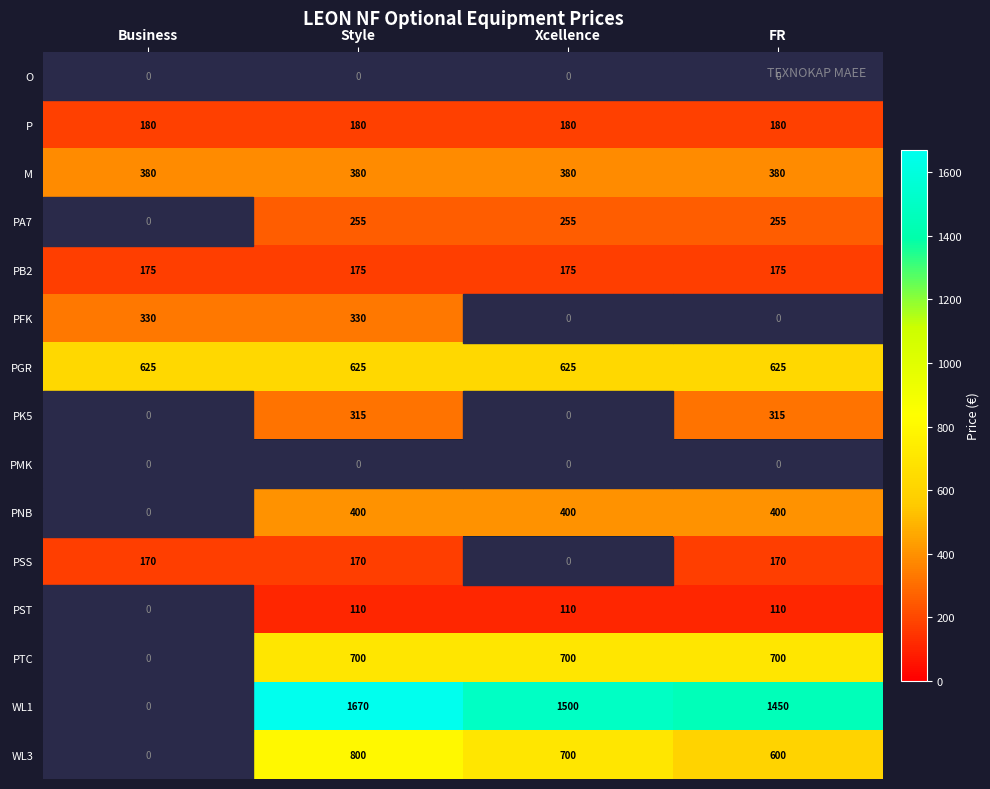

Which label corresponds to the largest value in the chart?

Style